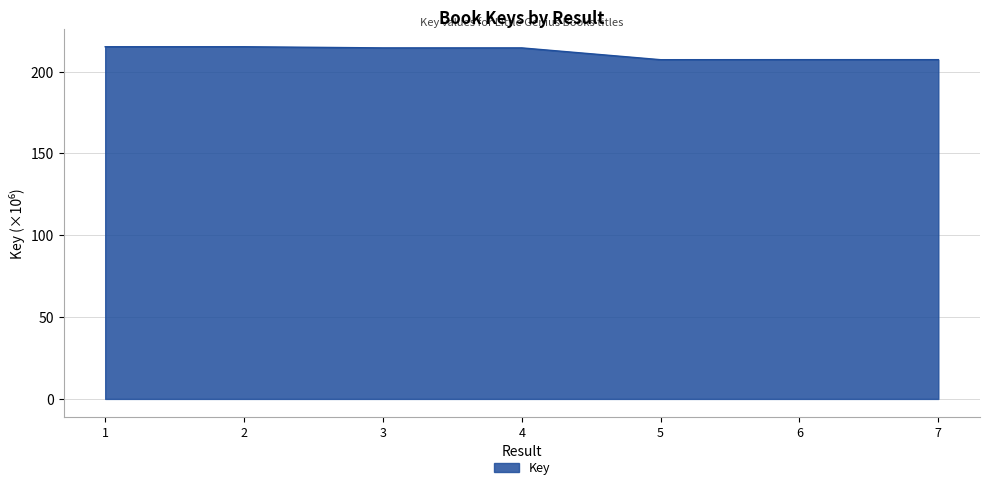

What is the change in value from 1 to 7?

-7.9